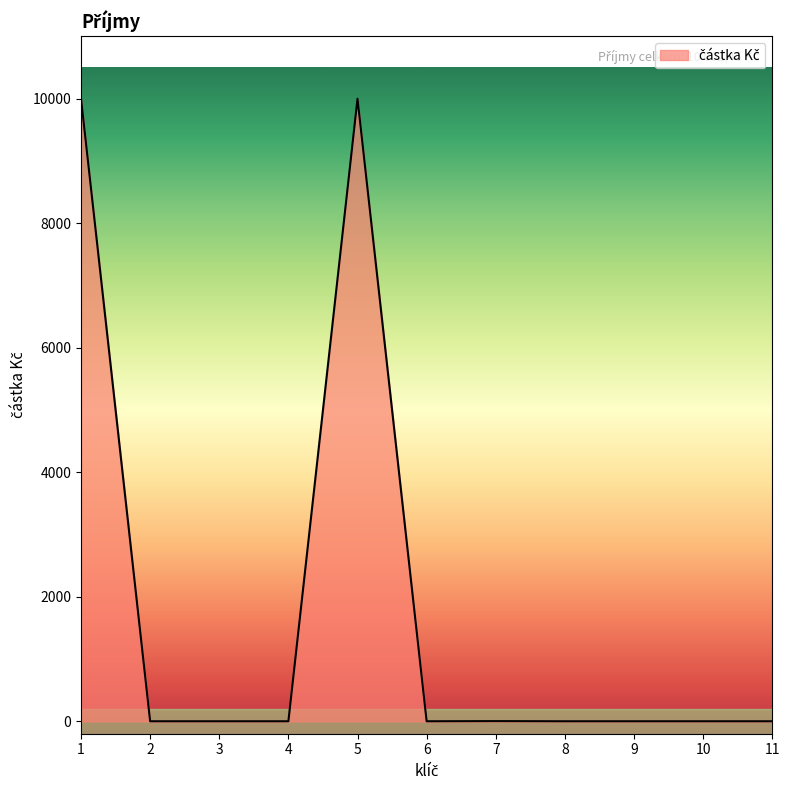

The chart shows a value of -4051.0 at 11. True or false?

False